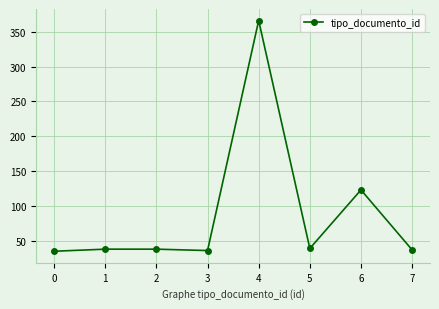

What is the difference between the maximum and second lowest values?

330